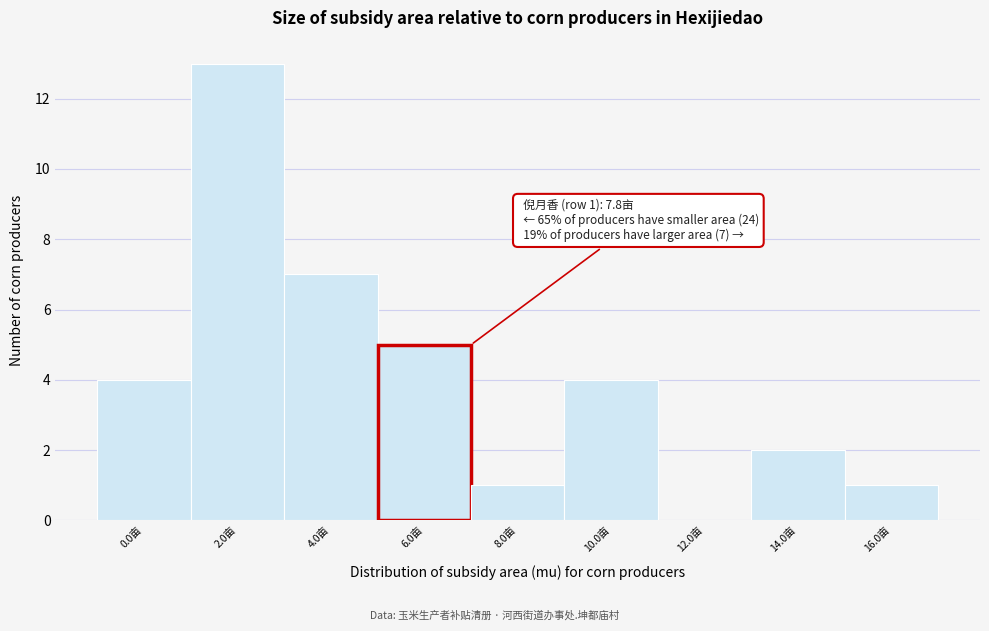

Reading left to right, extract all data points from this chart.

0.0亩=4	2.0亩=13	4.0亩=7	6.0亩=5	8.0亩=1	10.0亩=4	12.0亩=0	14.0亩=2	16.0亩=1